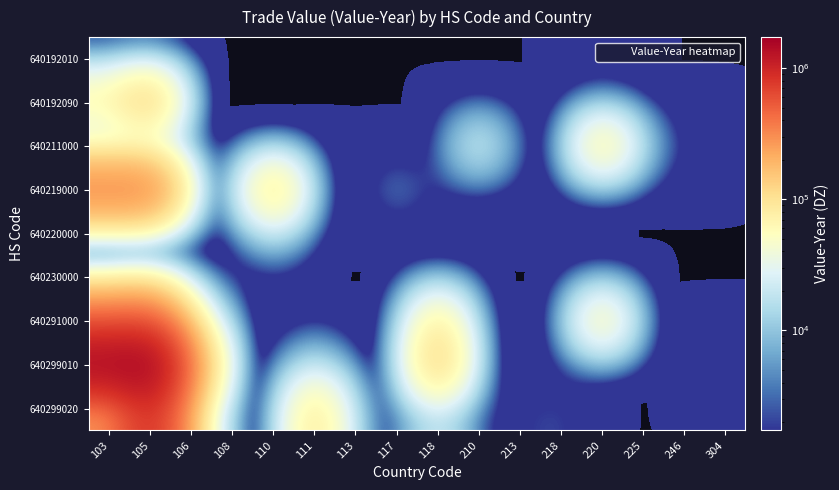

What is the spread (max minus min) of values at 108?

453